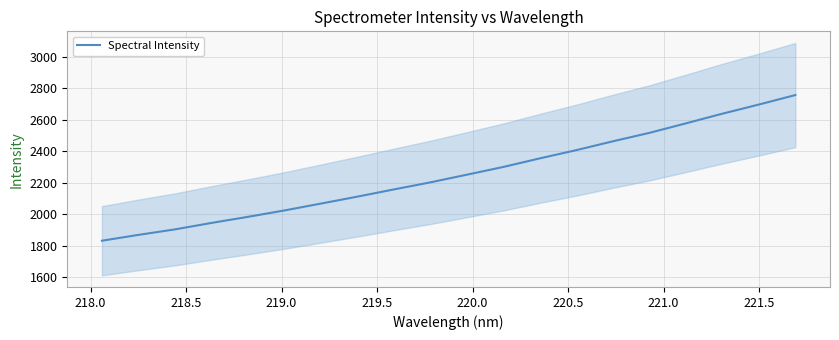

What is the lowest value of the Spectral Intensity series?

1832.2